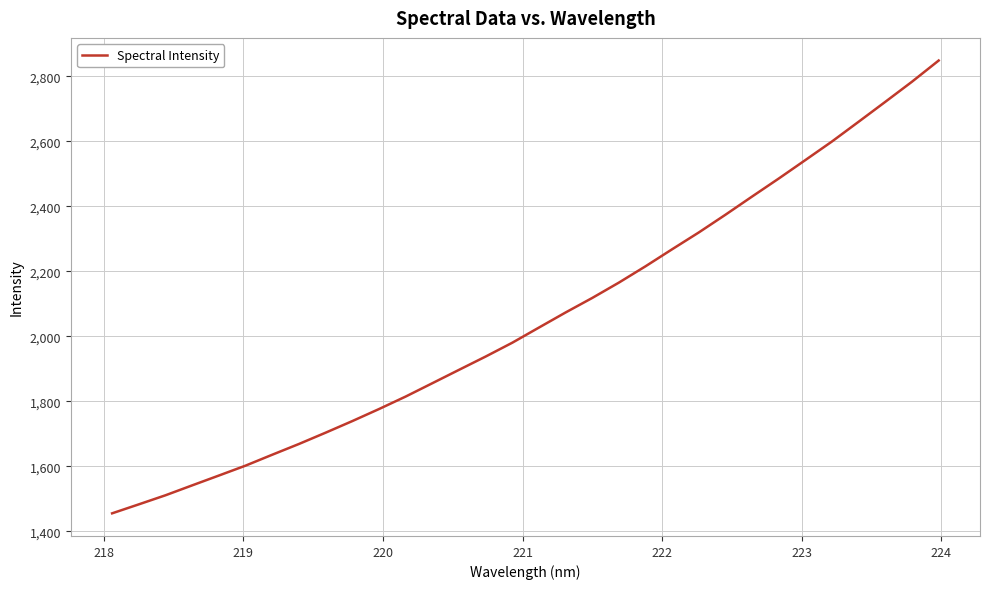

What is the smallest value displayed?

1455.3